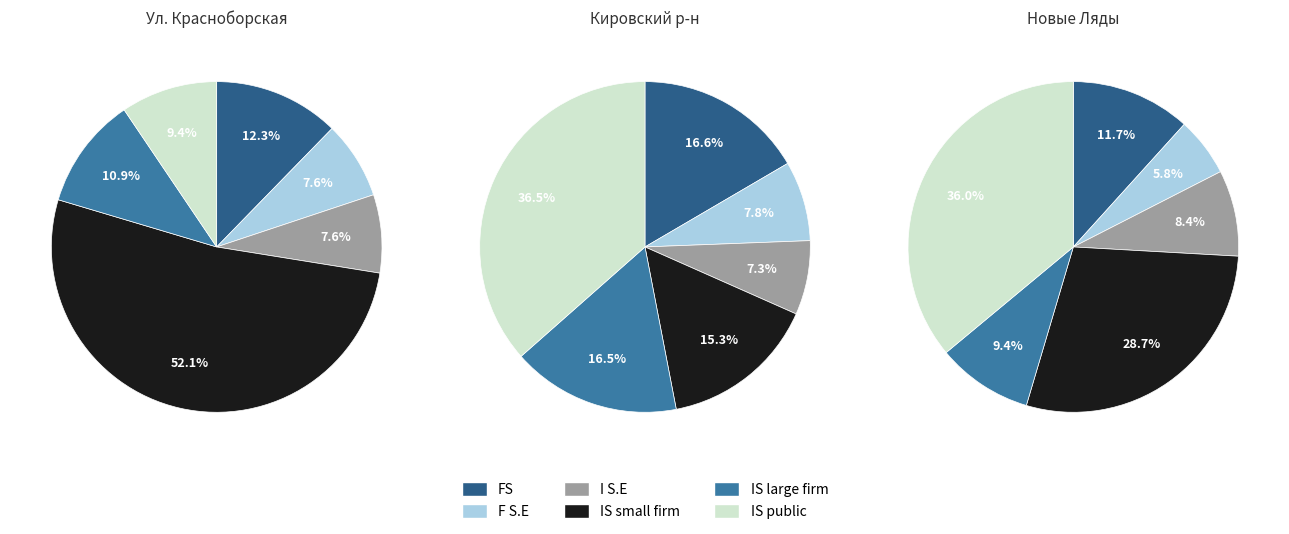

What is the largest slice in the pie chart?

Ул. Красноборская